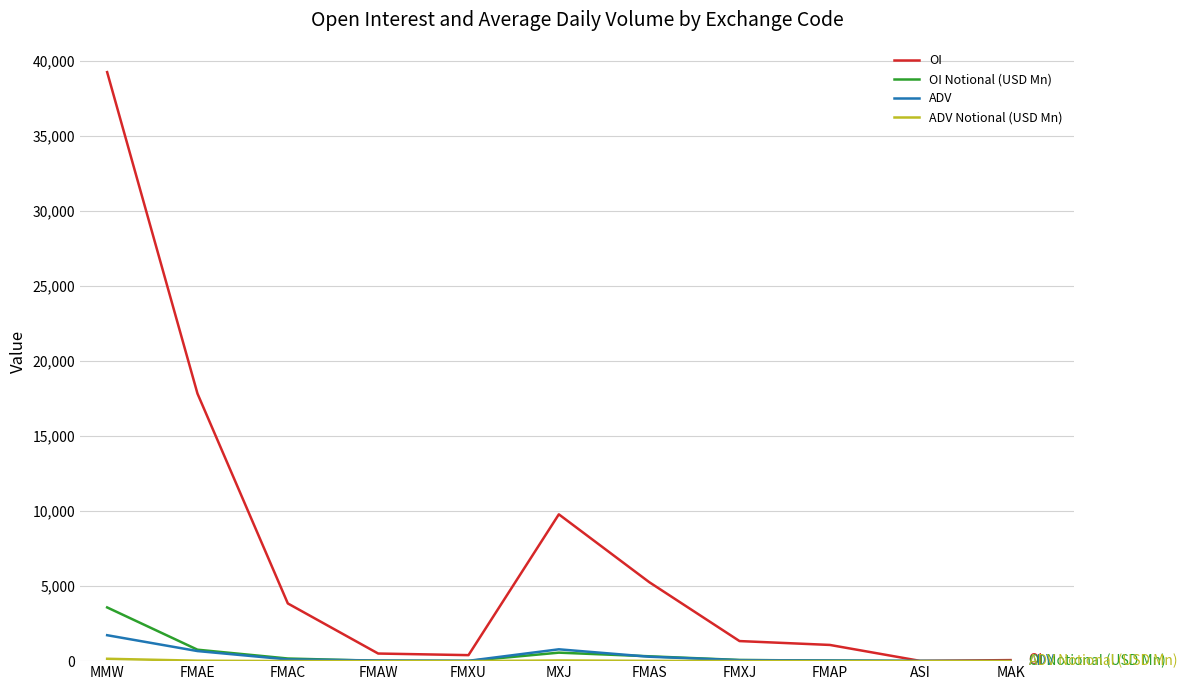

What is the spread (max minus min) of values at MAK?

69